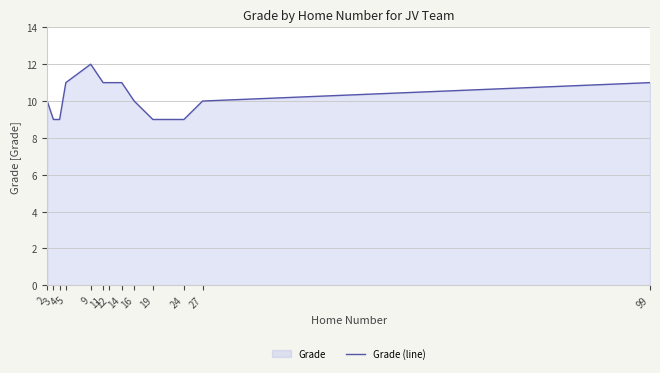

Where is the first local maximum?

9